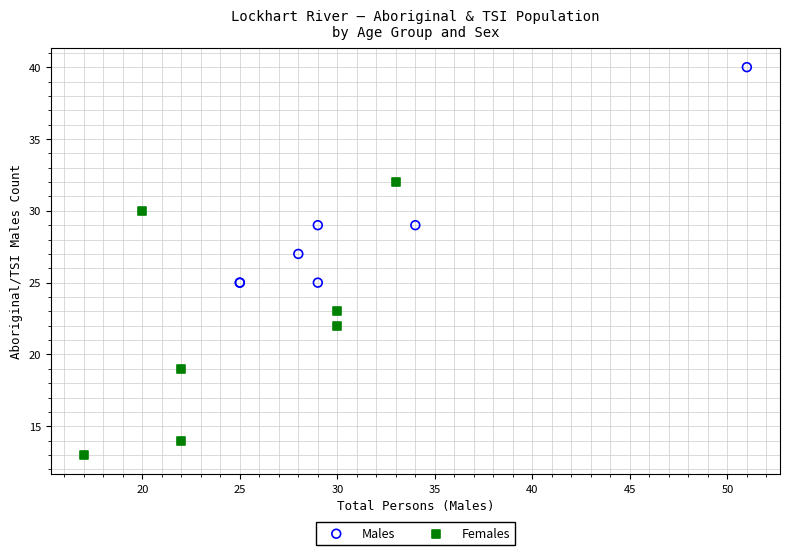

Which series reaches the maximum Y coordinate?

Males